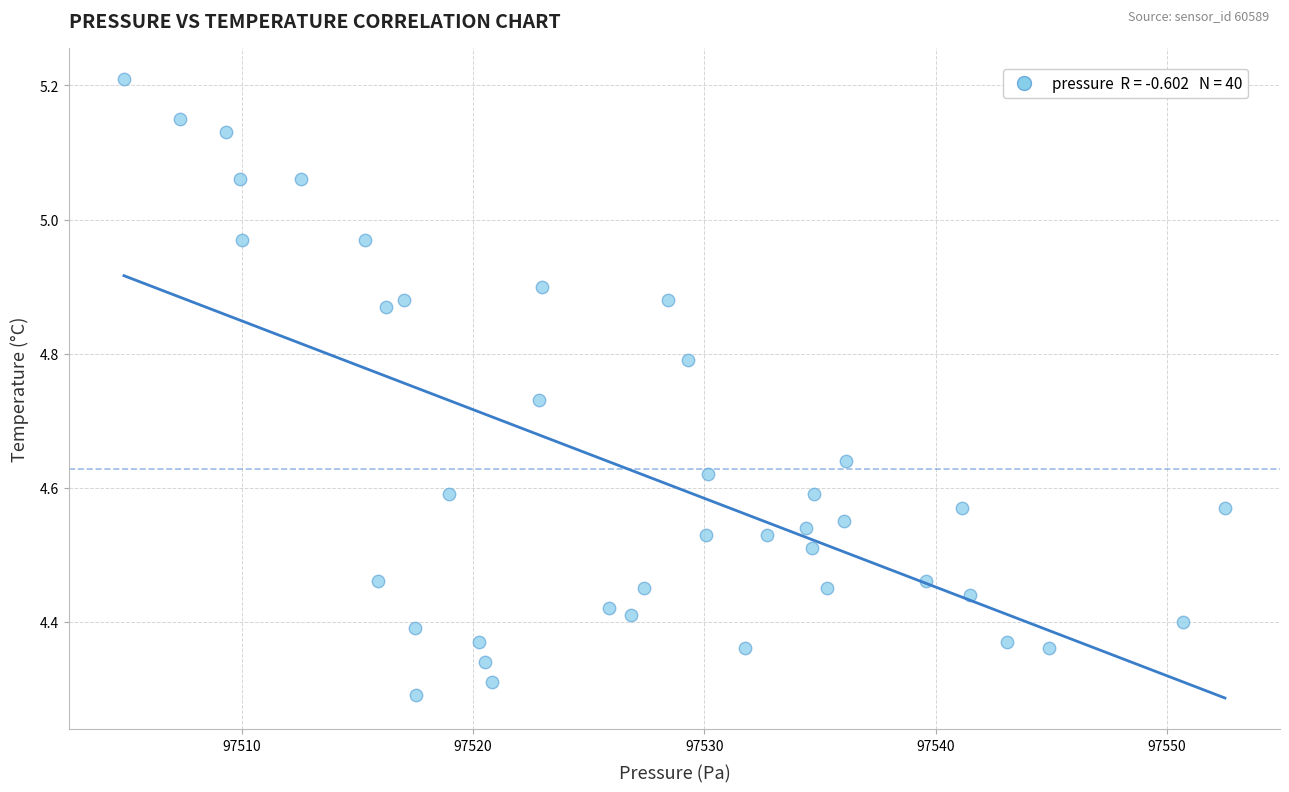

What is the range of Y values (max minus min)?

0.9